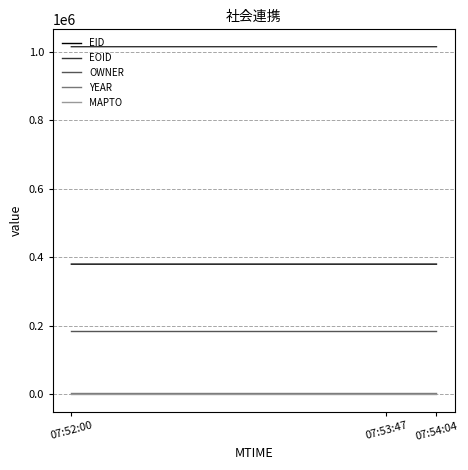

What are all the series names shown in the legend?

EID, EOID, OWNER, YEAR, MAPTO